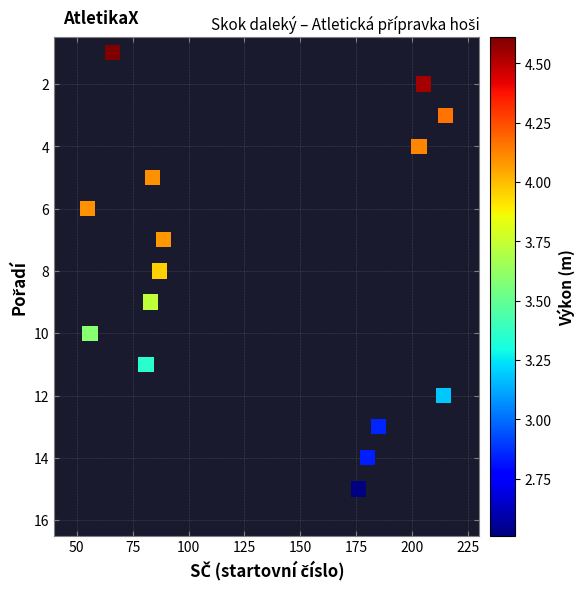

What is the range of X values (max minus min)?

160